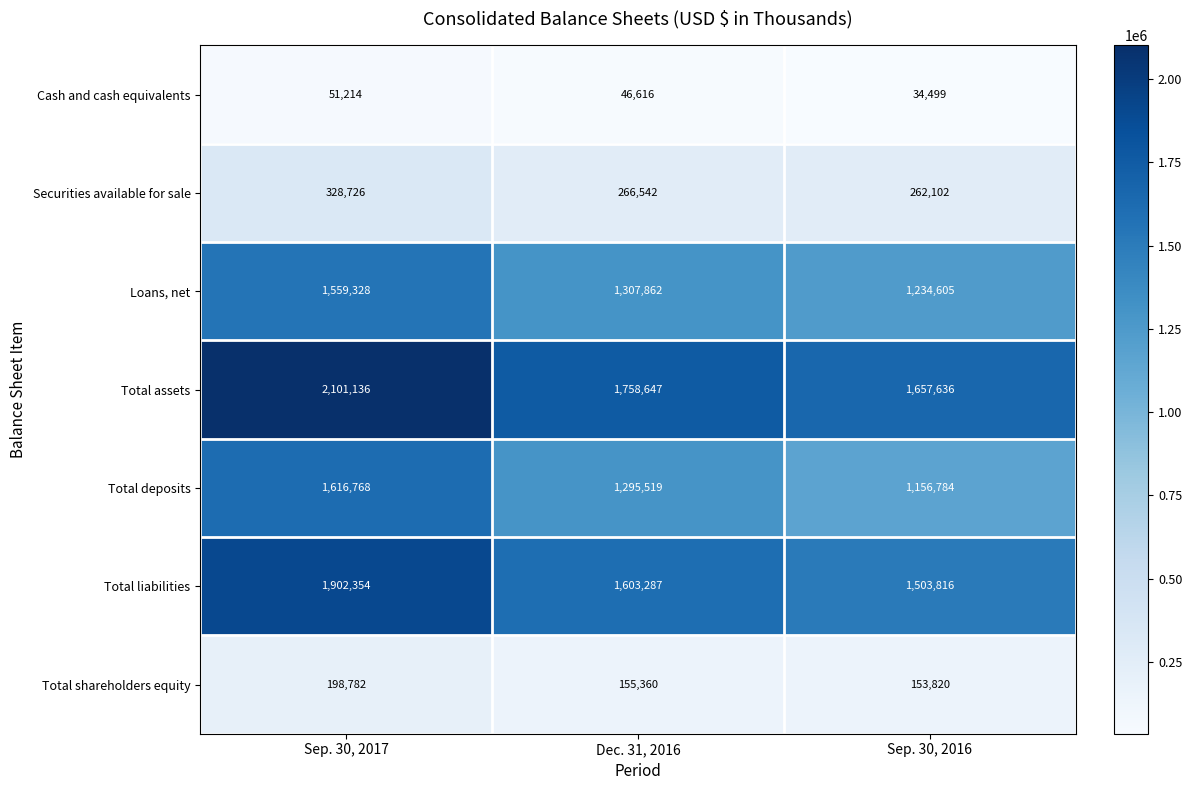

How many categories are shown in the chart?

3